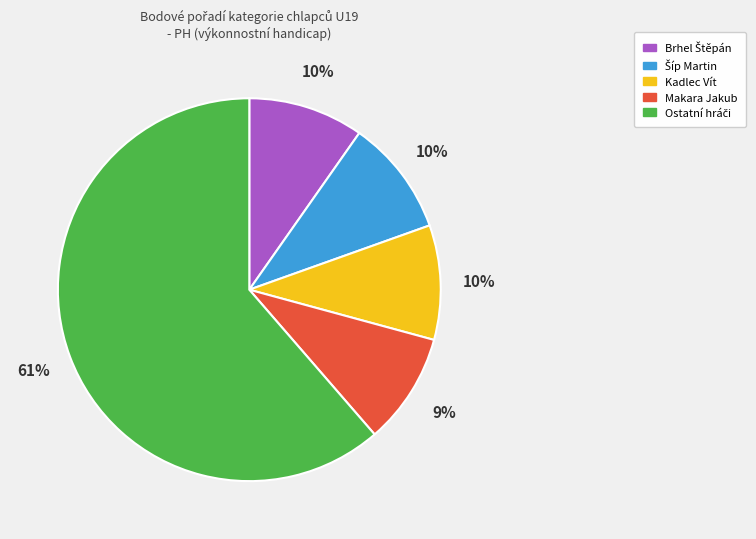

How many slices are in this pie chart?

5